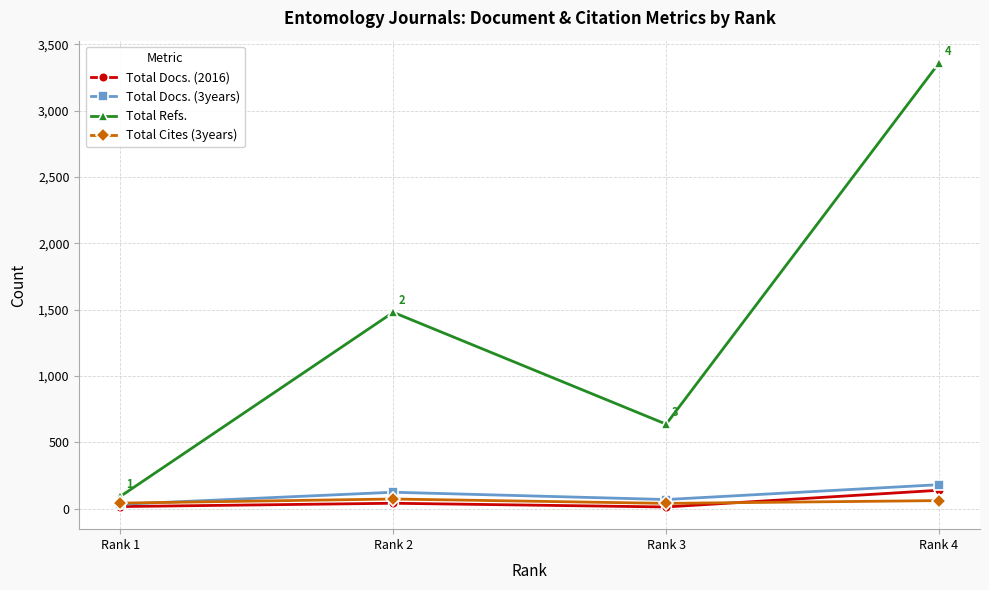

At which label does Total Refs. reach its minimum?

Rank 1